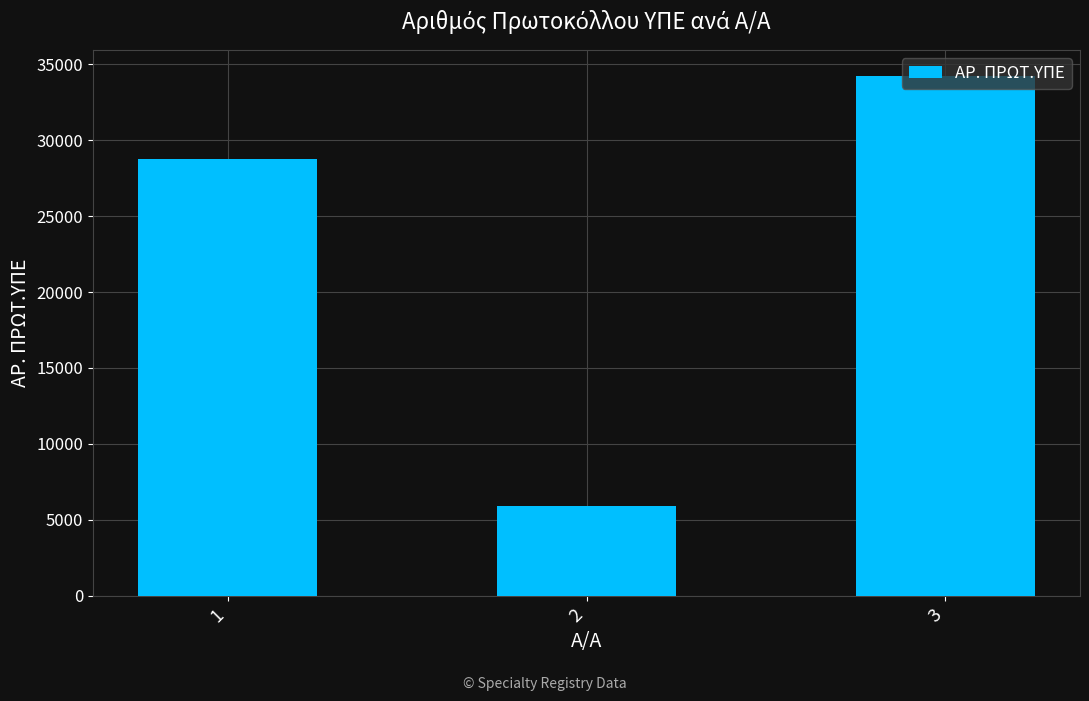

How many data points are less than 28729?

1